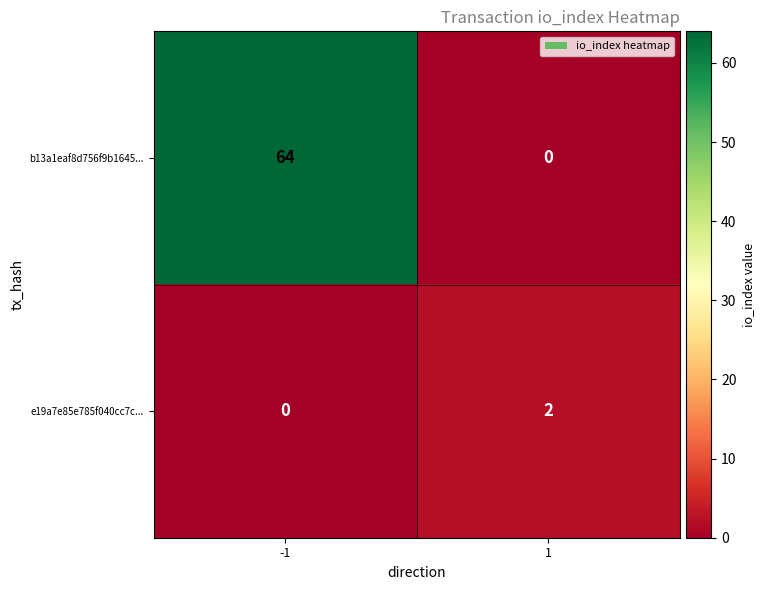

Is it true that e19a7e85e785f040cc7c... equals 0 at -1?

True